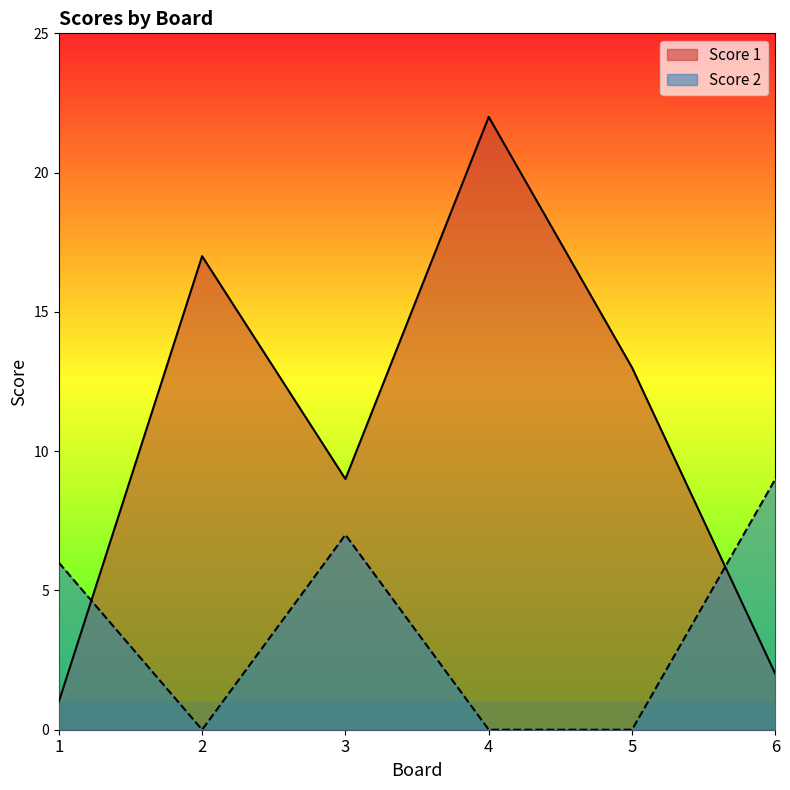

At which label does Score 2 reach its minimum?

2